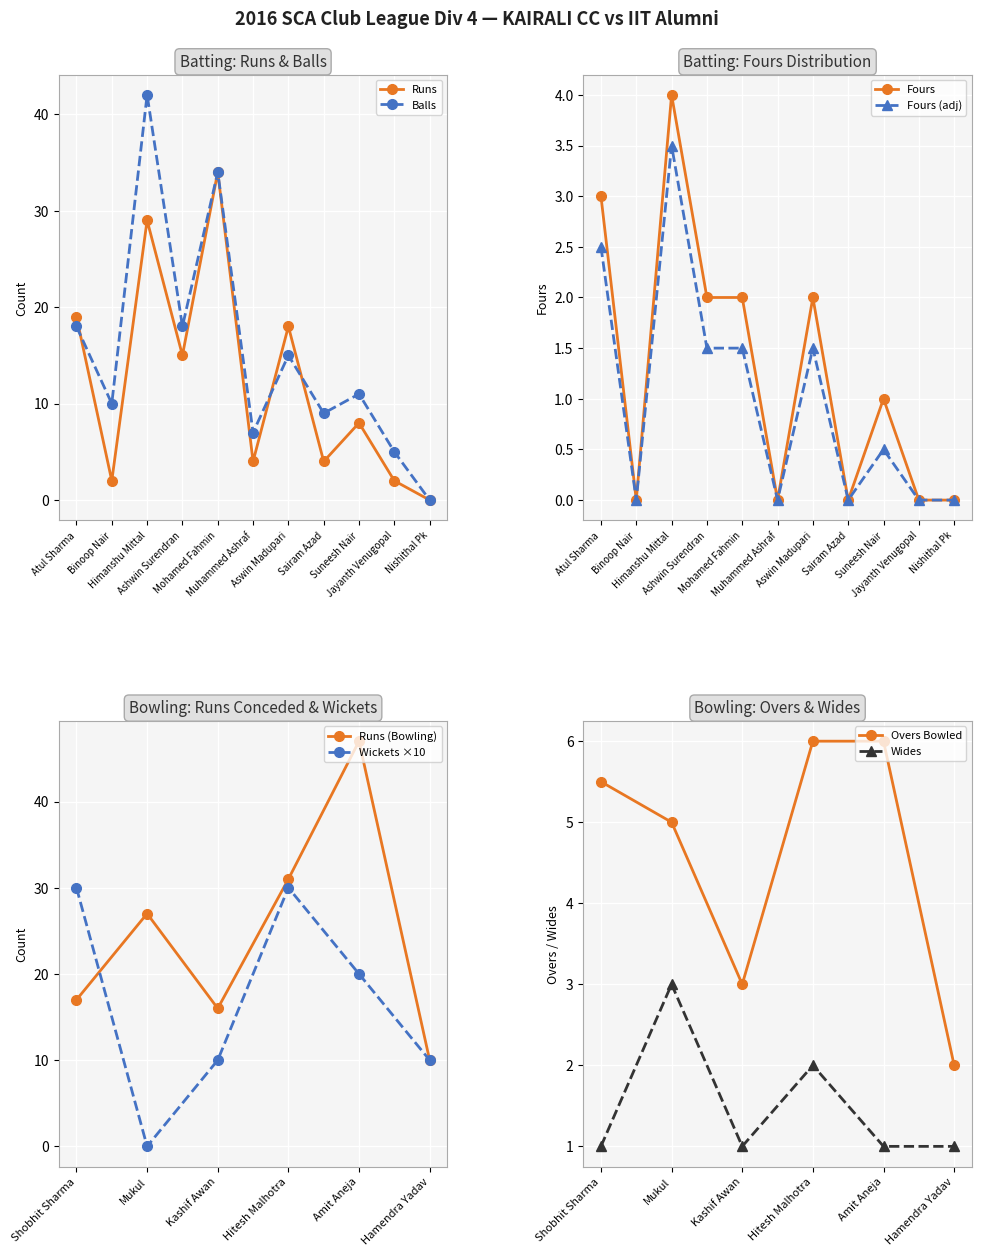

True or false: Balls has more than 0 interior local peaks.

True